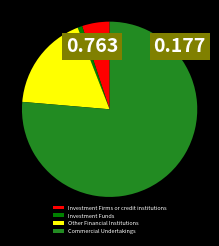

Is it true that Investment Funds is 13% of the pie?

False